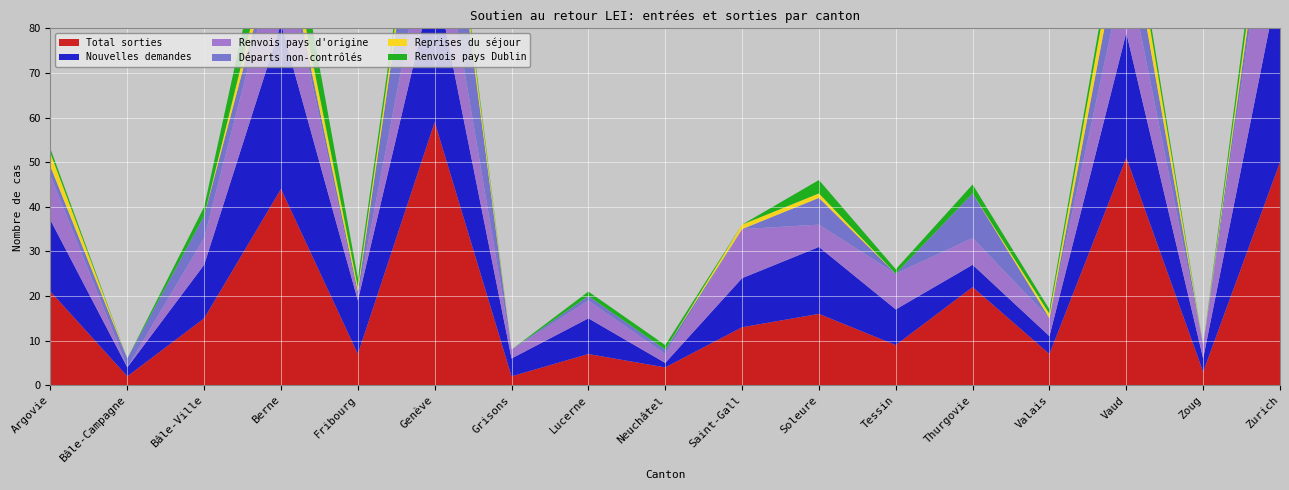

Reading right to left, list all the values displayed in this chart.

Total sorties: 50	3	51	7	22	9	16	13	4	7	2	59	7	44	15	2	21
Nouvelles demandes: 42	3	28	4	5	8	15	11	1	8	4	33	12	37	12	2	16
Renvois pays d'origine: 34	3	16	4	6	8	5	11	2	4	2	18	1	19	6	0	10
Départs non-contrôlés: 6	0	11	0	10	0	6	0	1	1	0	29	1	3	5	2	2
Reprises du séjour: 4	0	6	1	0	0	1	1	0	0	0	4	1	5	0	0	3
Renvois pays Dublin: 5	0	3	1	2	1	3	0	1	1	0	2	2	11	2	0	1